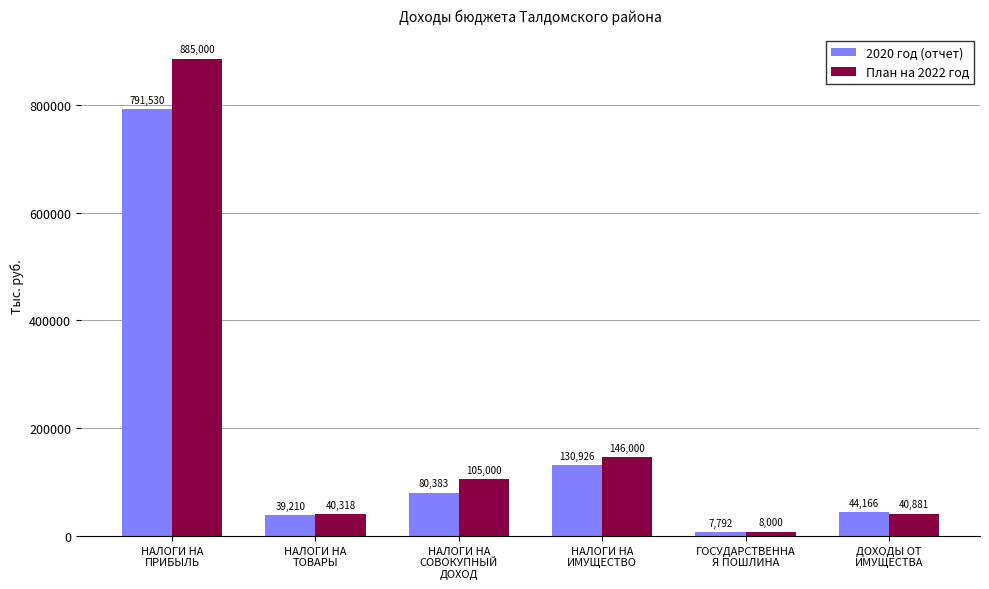

What is the smallest value displayed?

7792.7